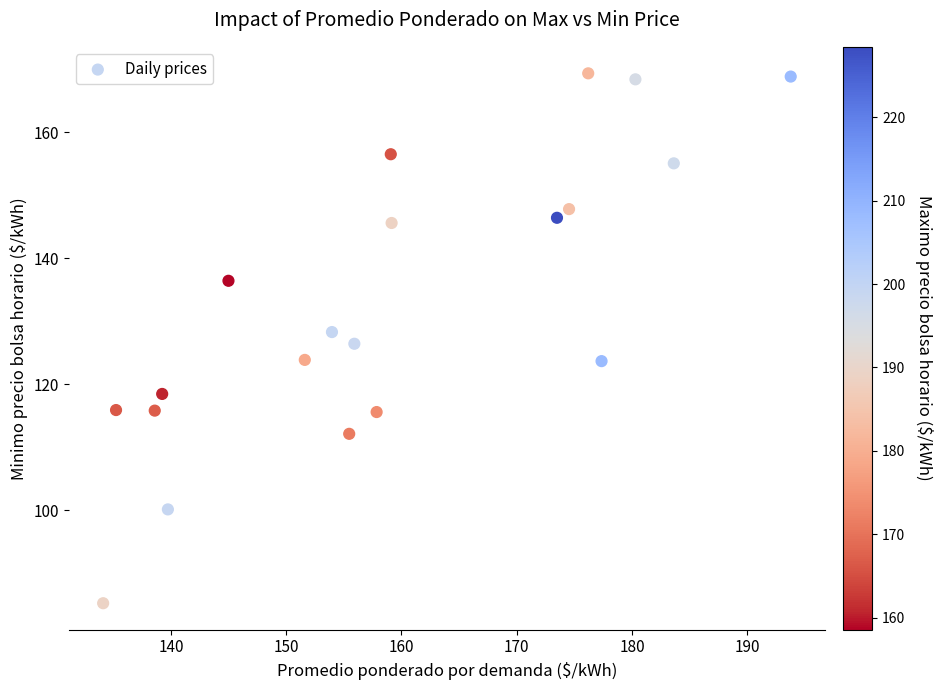

What is the range of Y values (max minus min)?

84.1